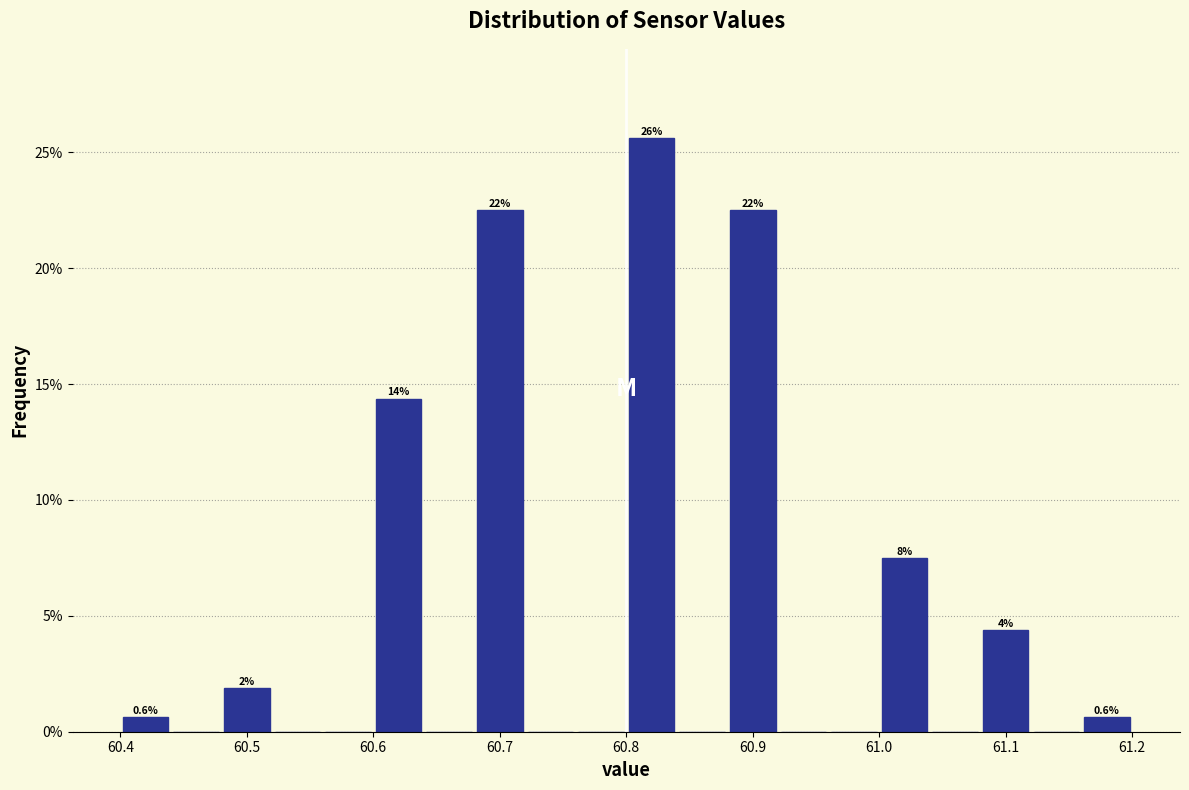

Over which range of the x-axis is the bar tallest?

60.80 to 60.84